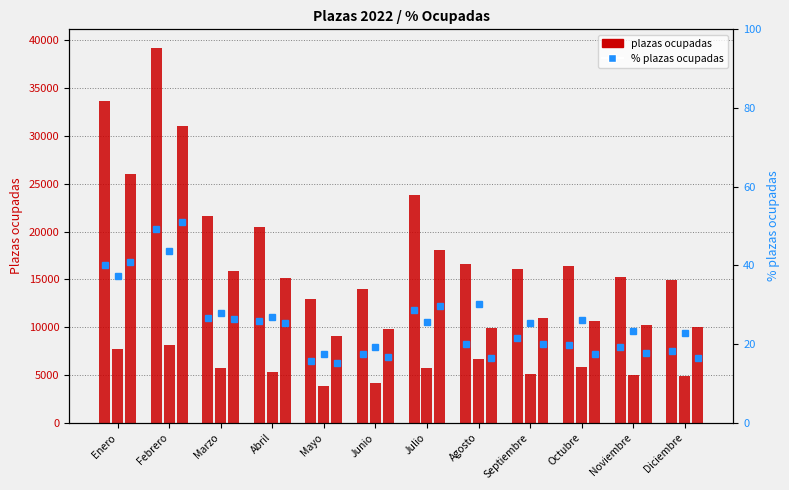

Does the chart contain any negative values?

No